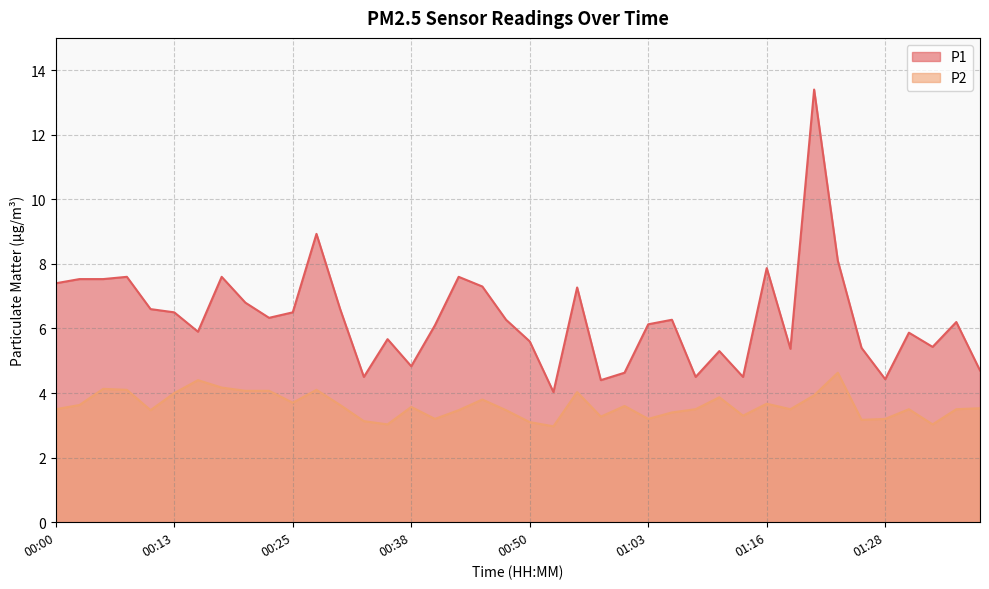

At which category is the sum across all series the highest?

01:21